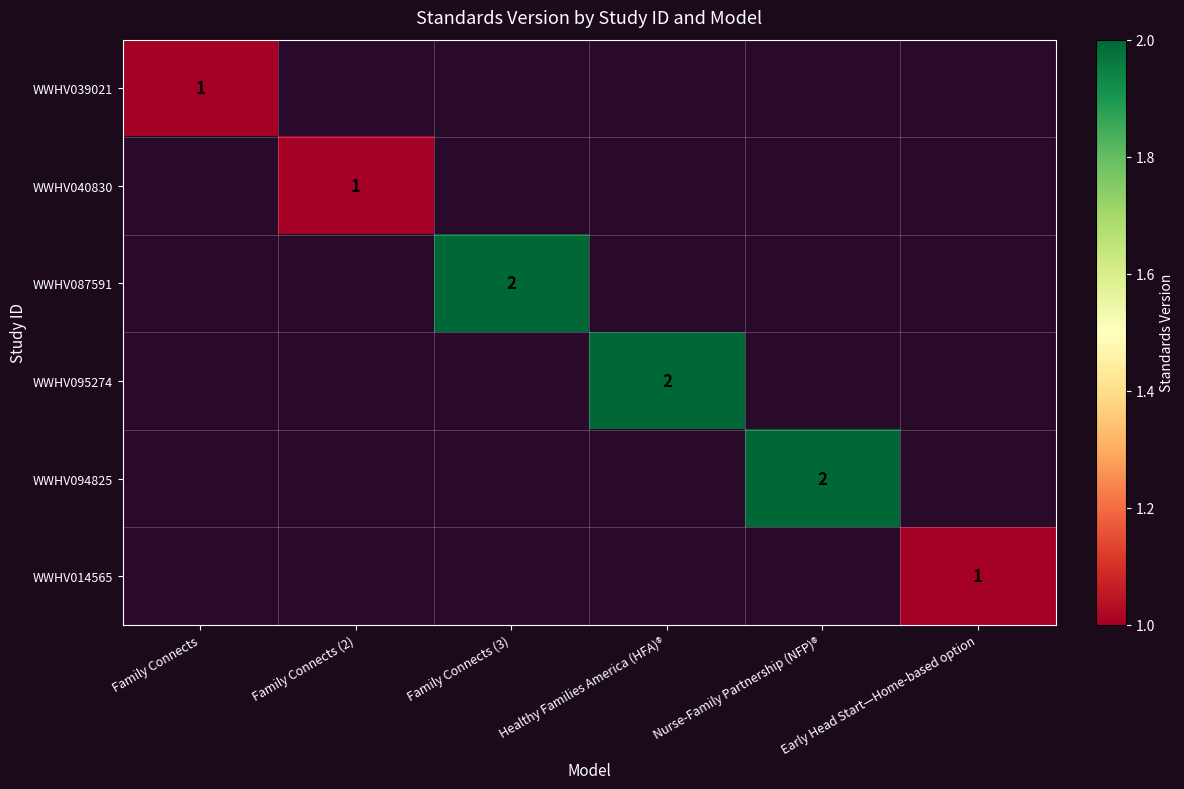

True or false: WWHV014565 has a value of 2 at Early Head Start—Home-based option.

False